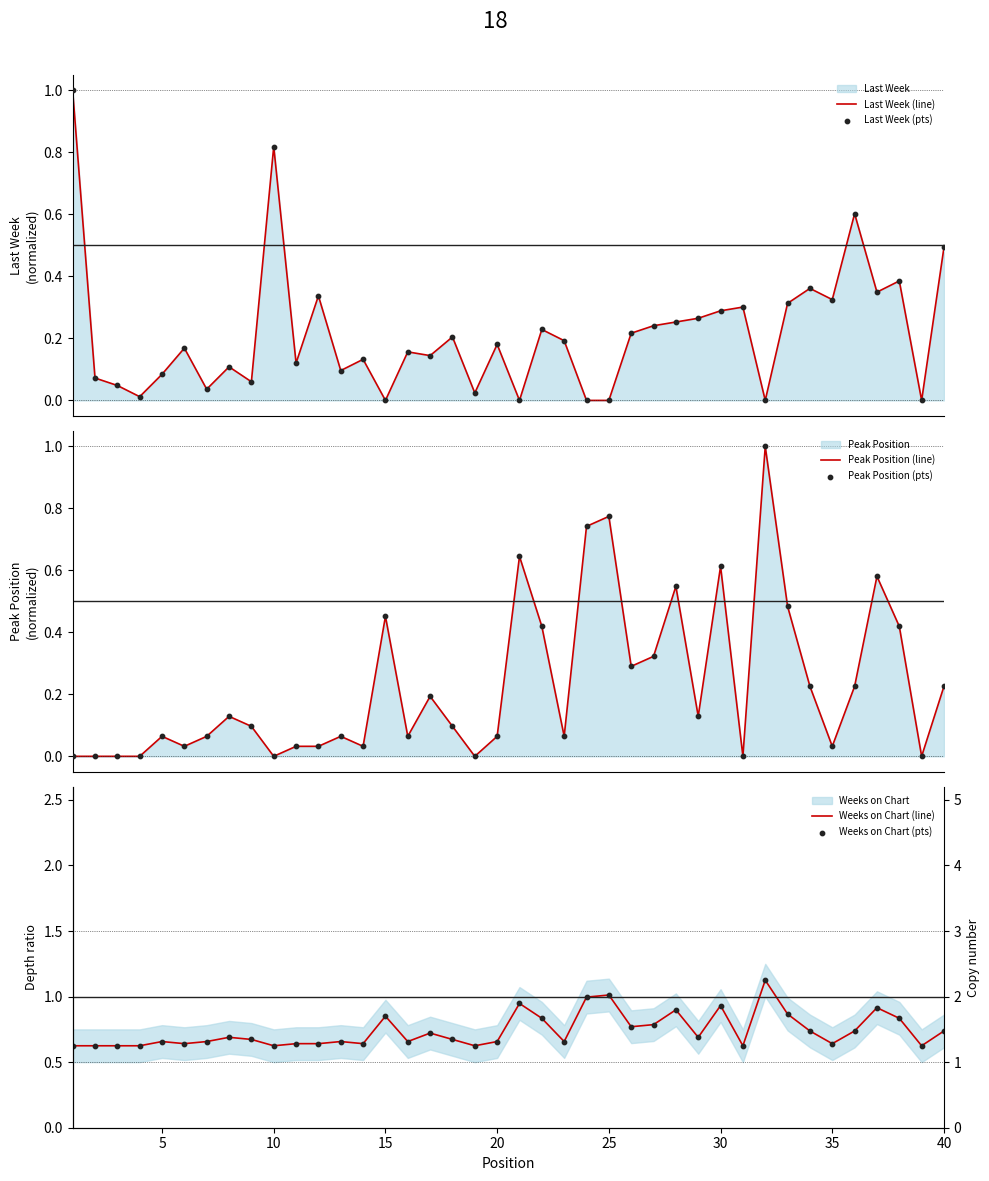

What is the total value across all series at 15?

1.3